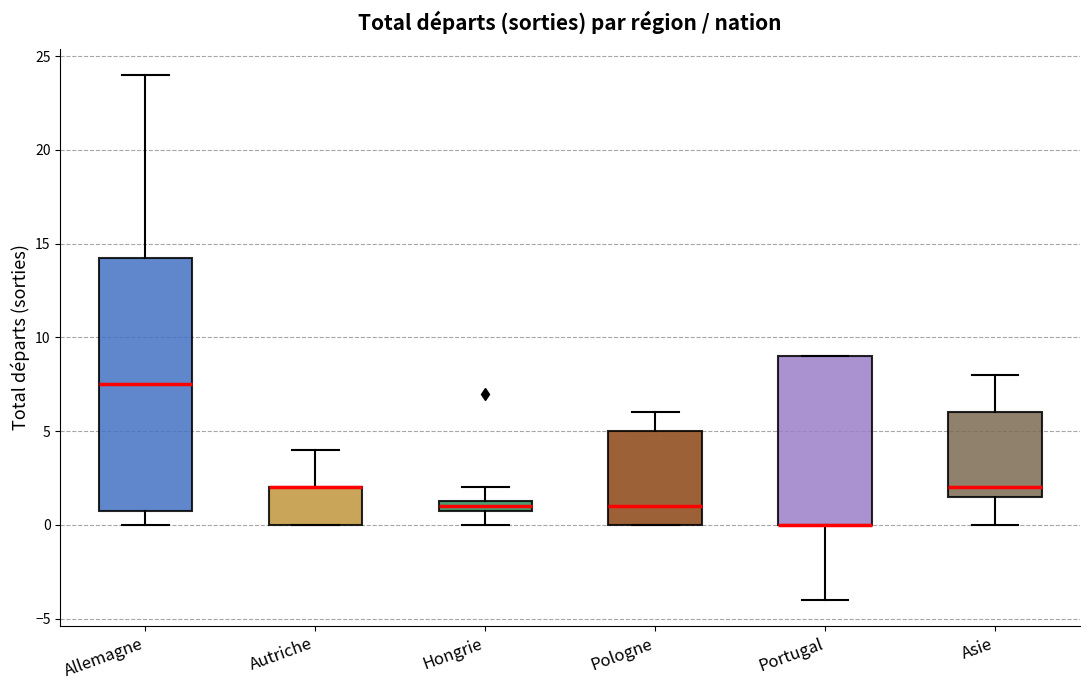

Comparing the boxes themselves (not the whiskers), which one is the tallest?

Allemagne